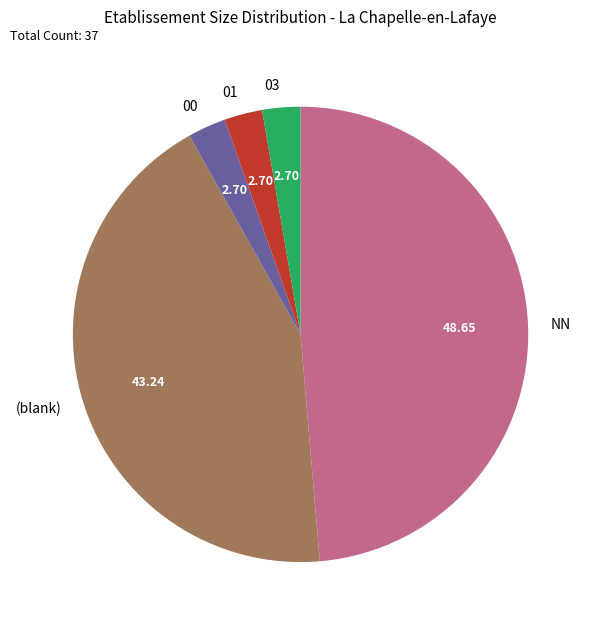

How many segments does this pie chart have?

5